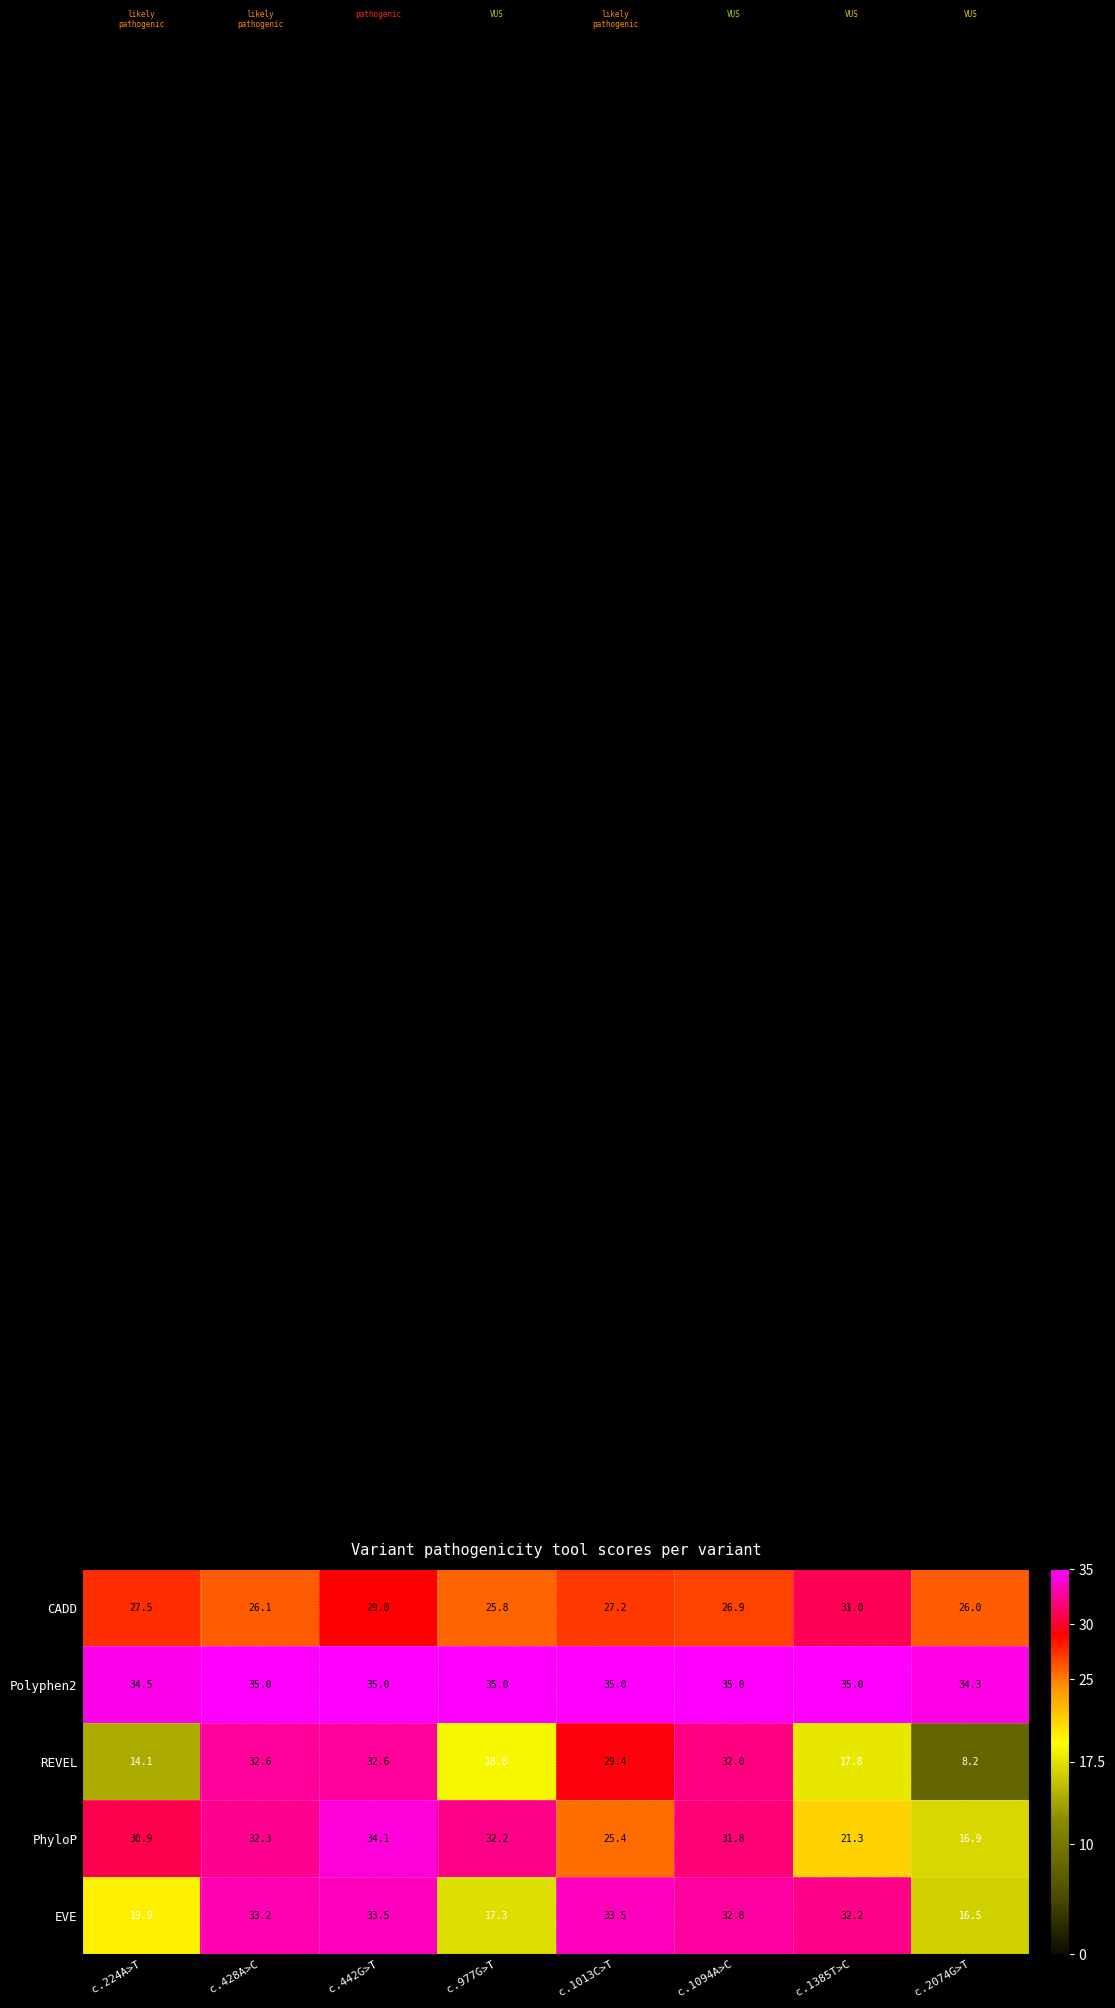

What is the sum of the CADD values at c.442G>T and c.2074G>T?

55.0